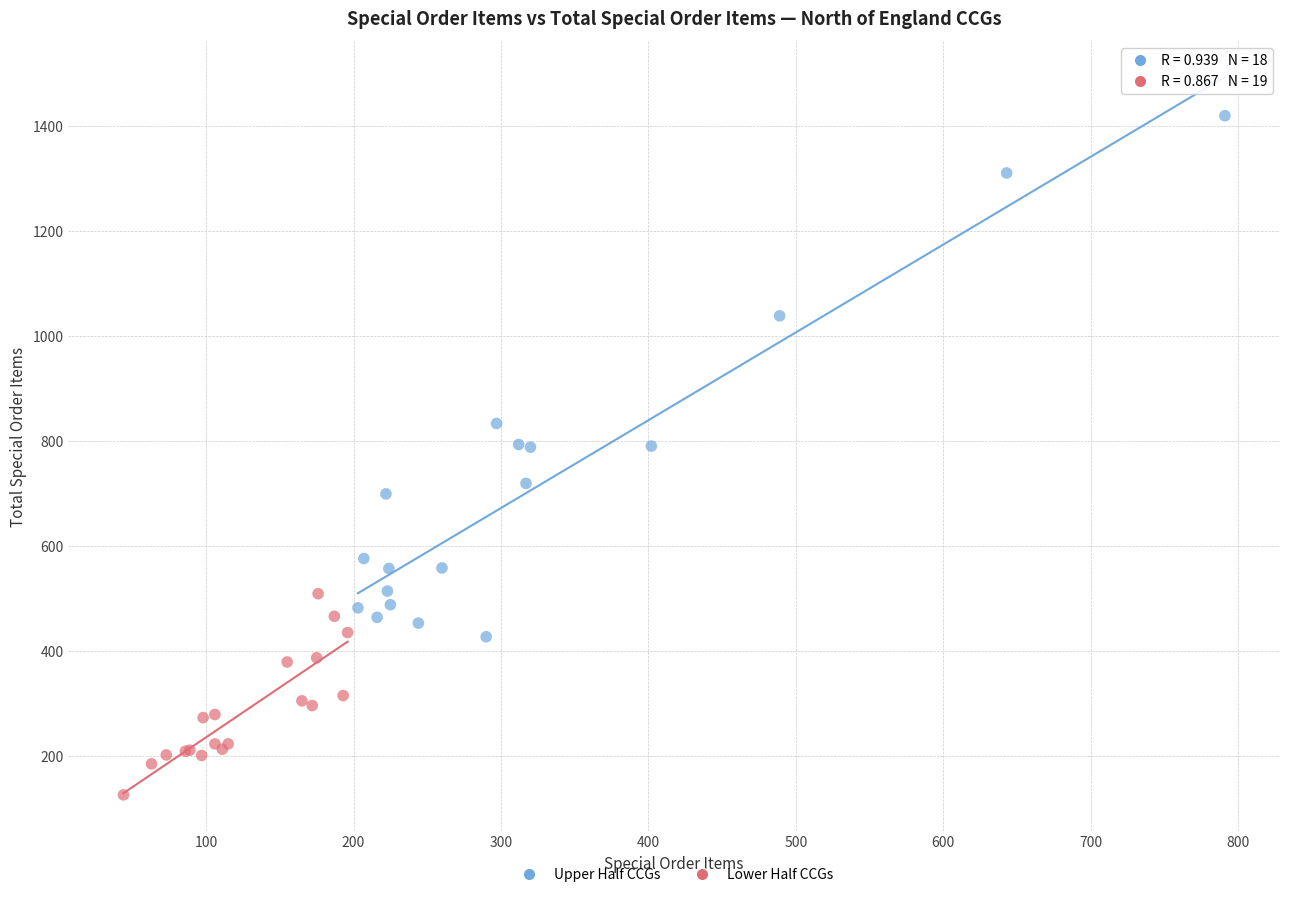

Which series has the largest Y range (max minus min)?

Upper Half CCGs